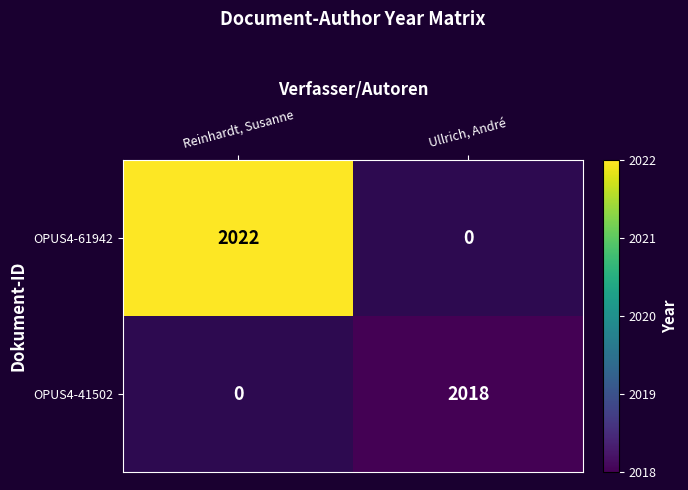

The OPUS4-61942 series shows 2746 at Reinhardt, Susanne. True or false?

False